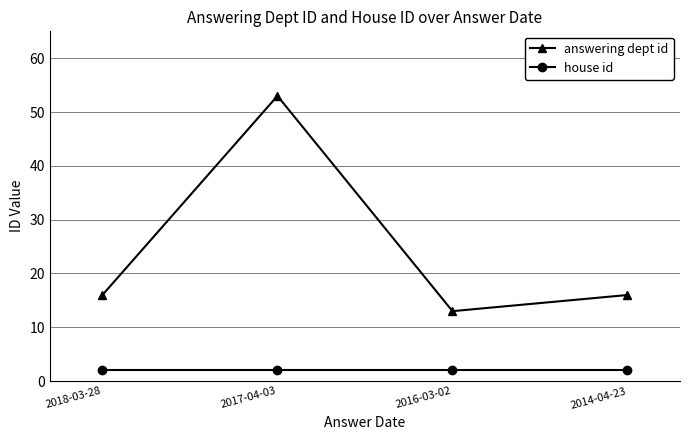

True or false: house id and answering dept id intersect in this chart.

False